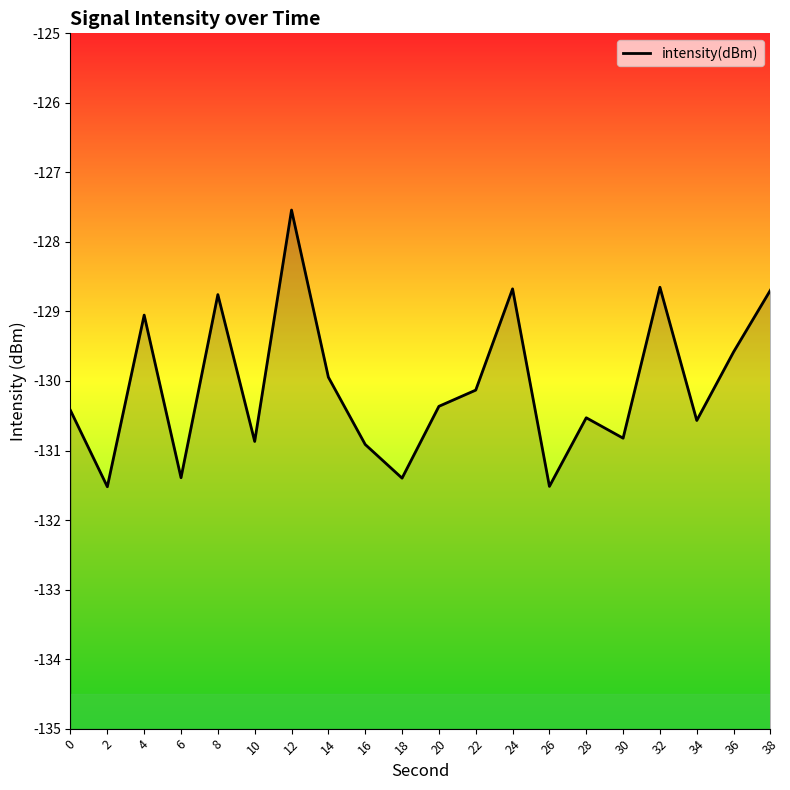

Is it true that the value at 28 is -130.5?

True